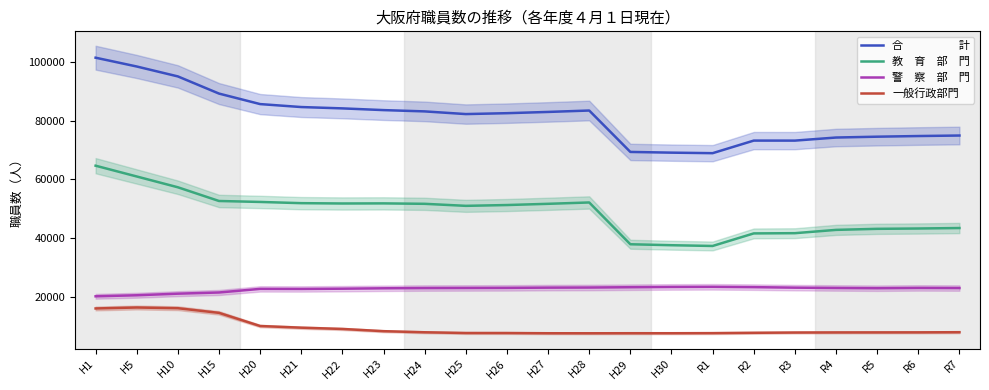

List the series in order of their overall mean, lowest first.

一般行政部門, 警　察　部　門, 教　育　部　門, 合　　　　　計